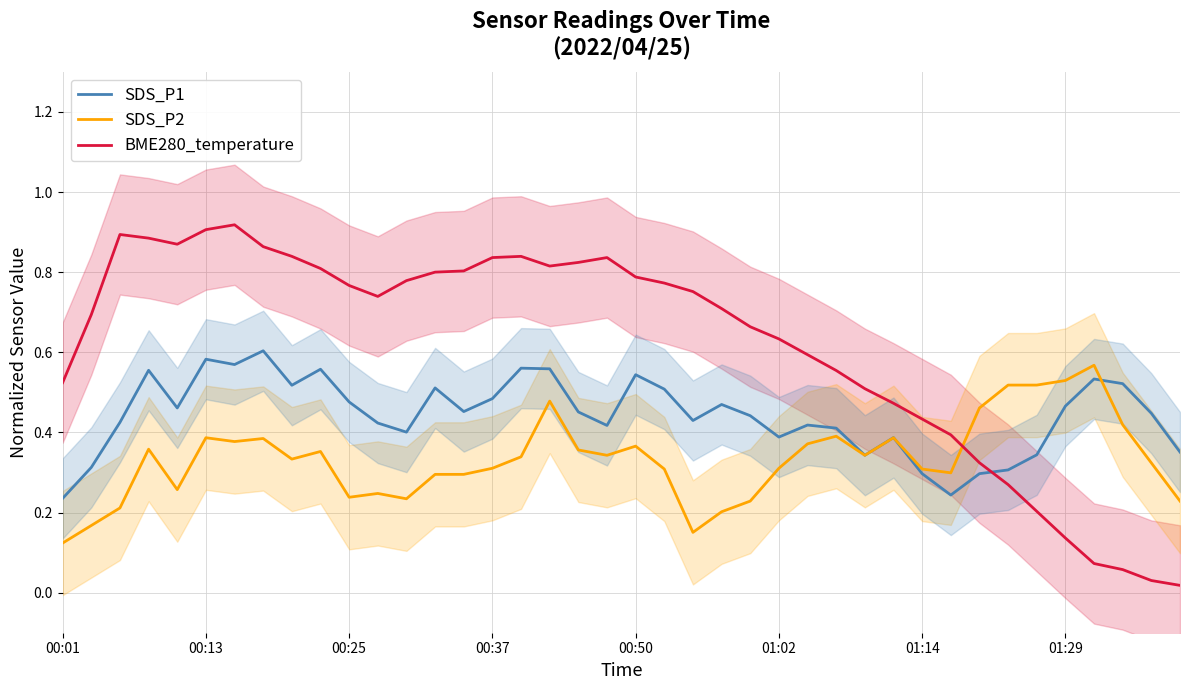

True or false: BME280_temperature and SDS_P1 intersect in this chart.

True